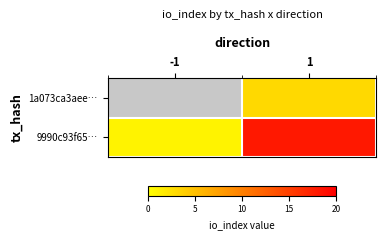

Which label corresponds to the largest value in the chart?

1